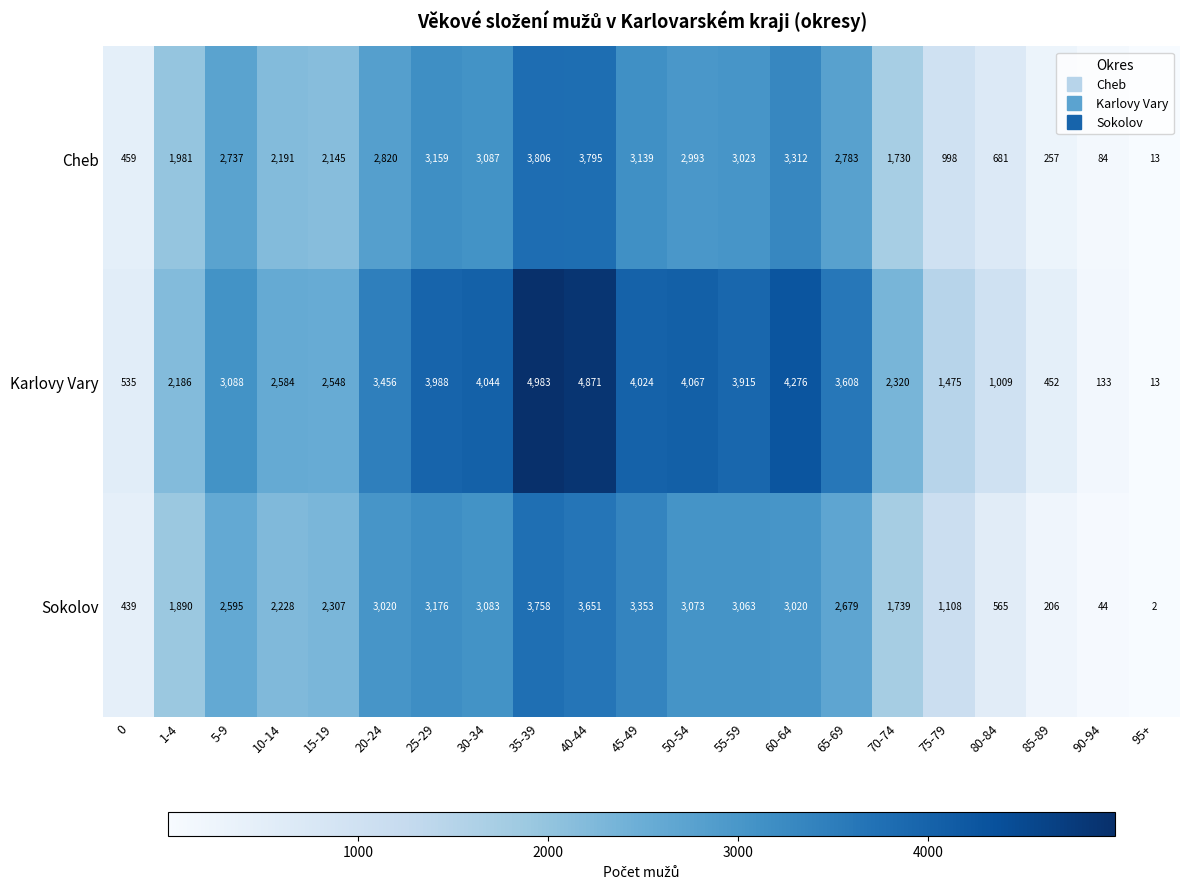

How many series are shown in this chart?

3